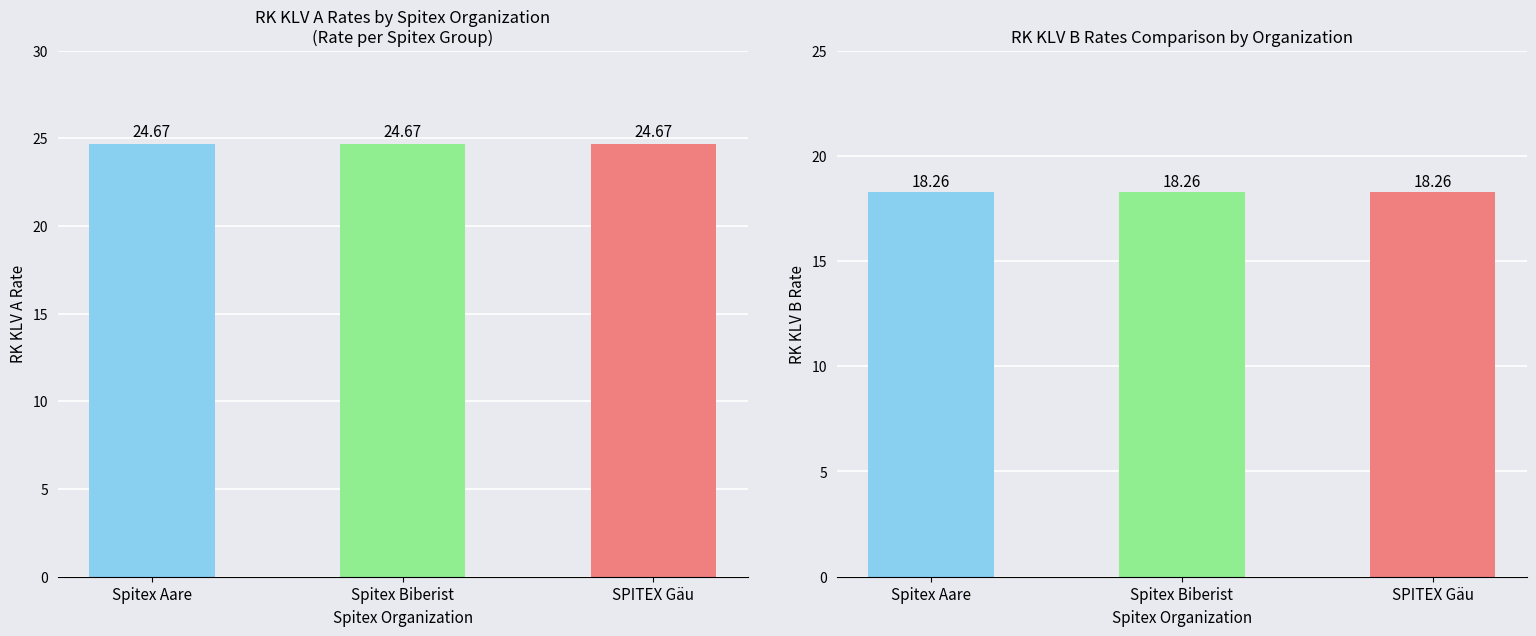

At which label does RK KLV A reach its minimum?

Spitex Aare